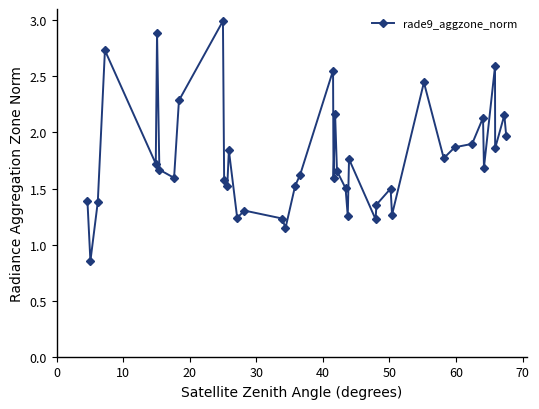

What is the difference between the maximum and minimum values?

2.1